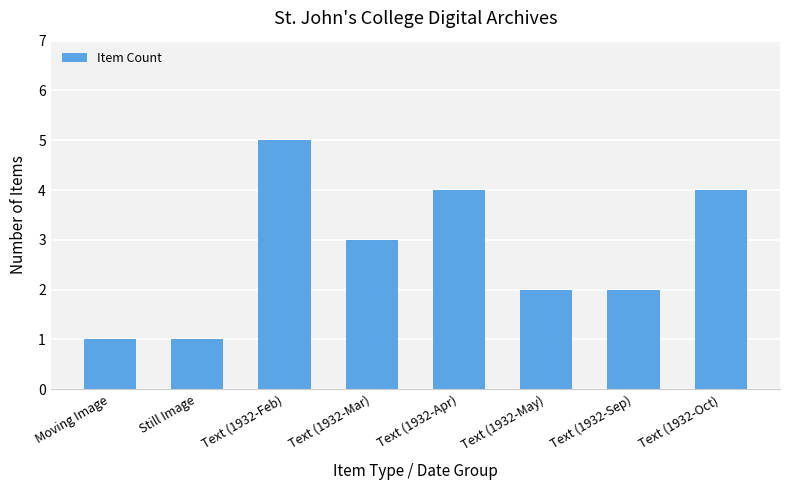

What is the greatest value displayed?

5